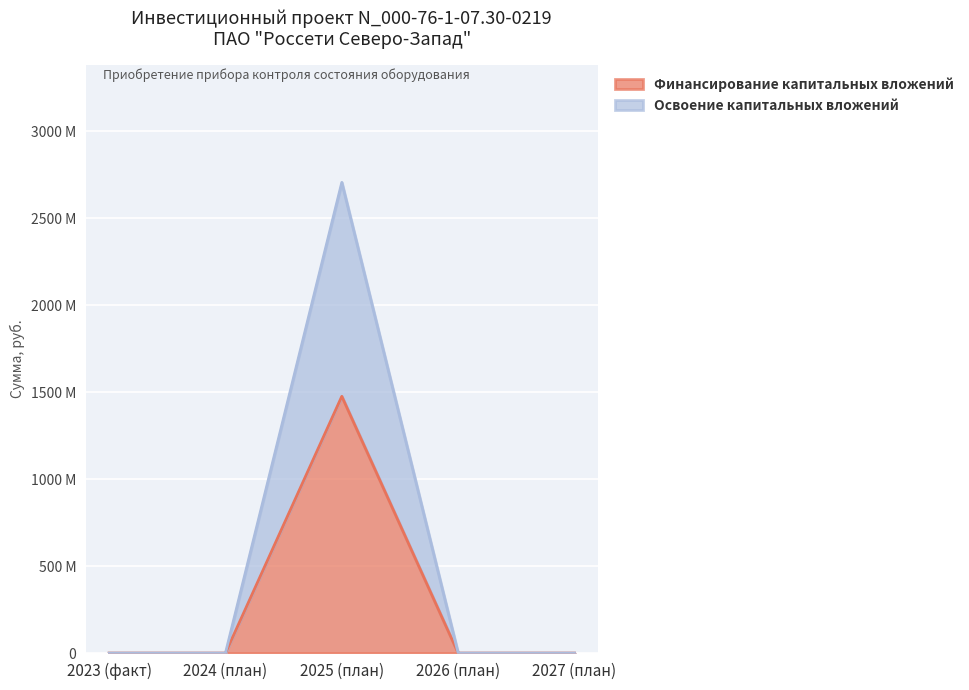

At 2025 (план), list the series in order from largest to smallest.

Освоение капитальных вложений, Финансирование капитальных вложений